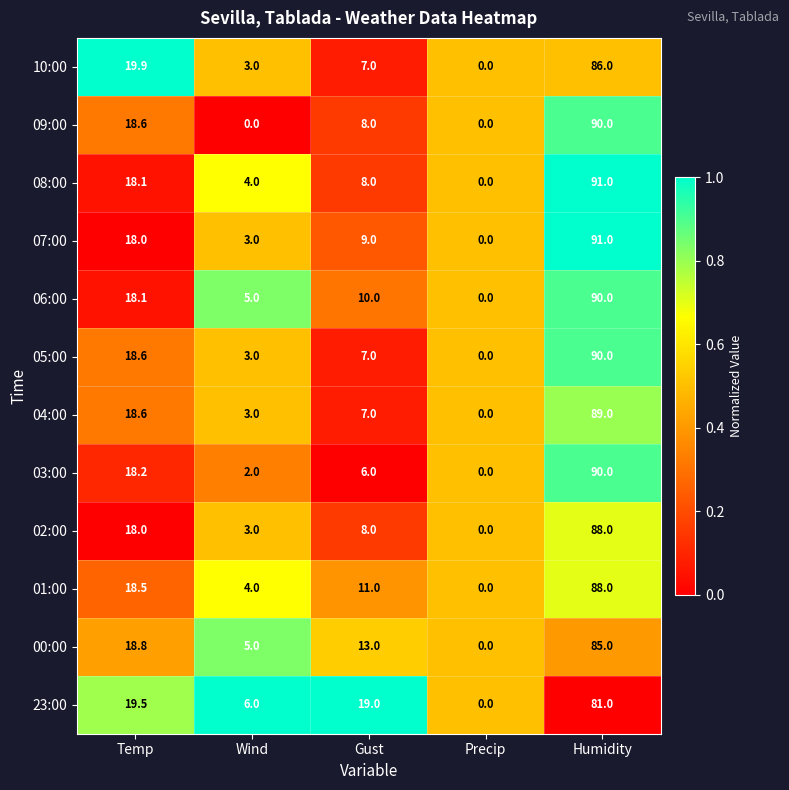

Where does the 23:00 series first go above 19?

Temp